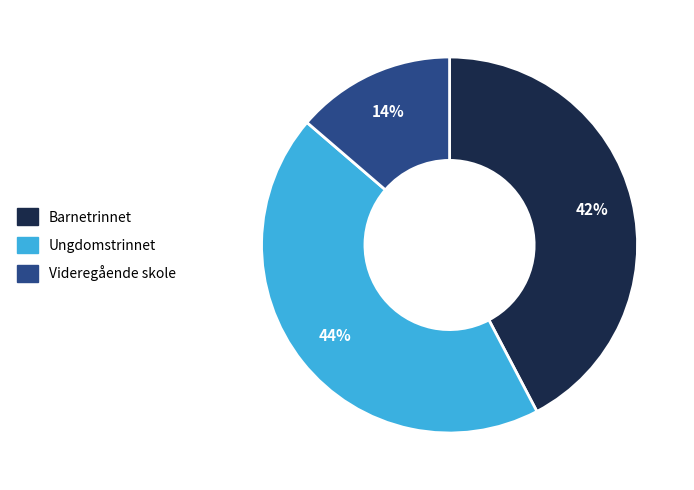

How many slices are in this pie chart?

3